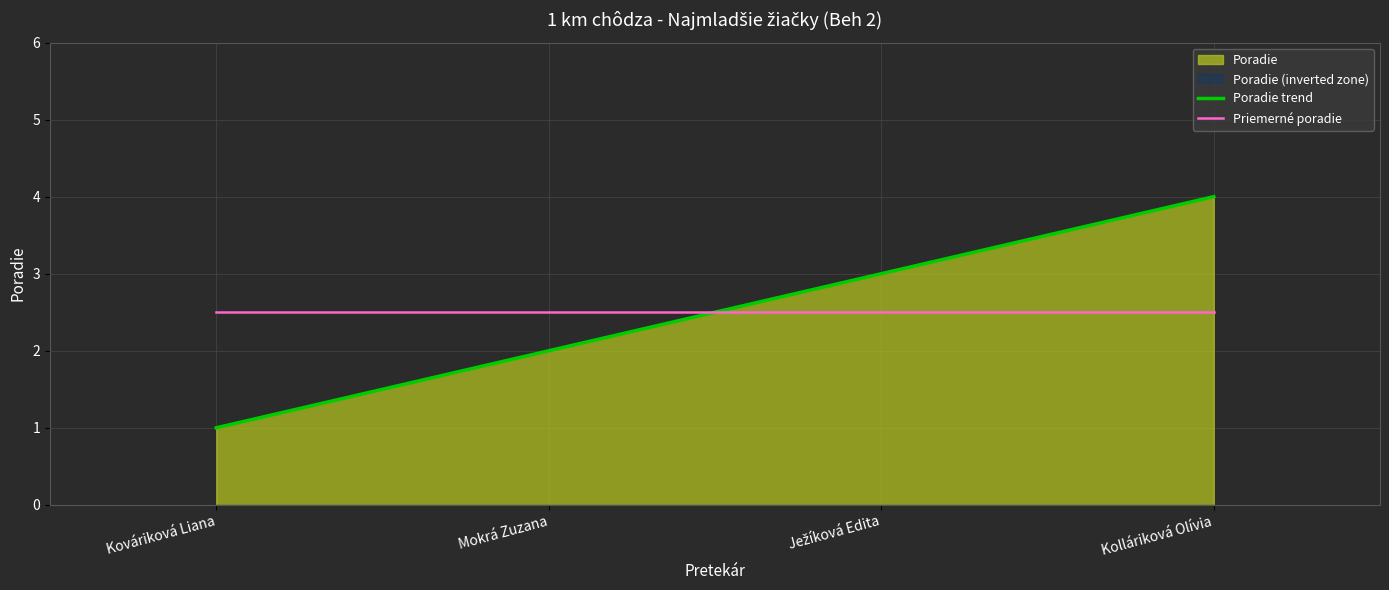

At how many categories does at least one series exceed 2?

4